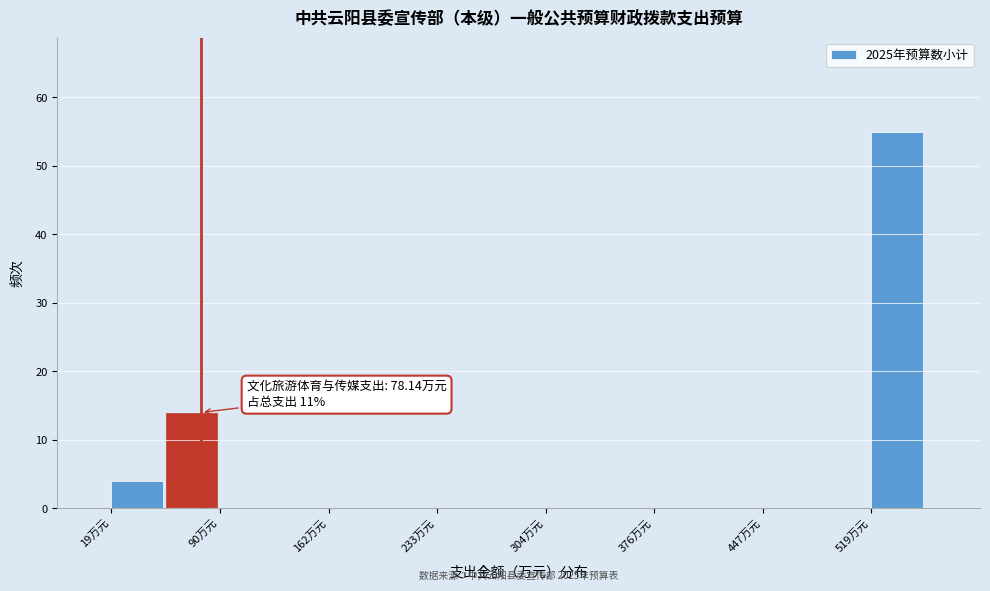

Read against the x-axis, roughly where is the centre of the tallest bar?

540